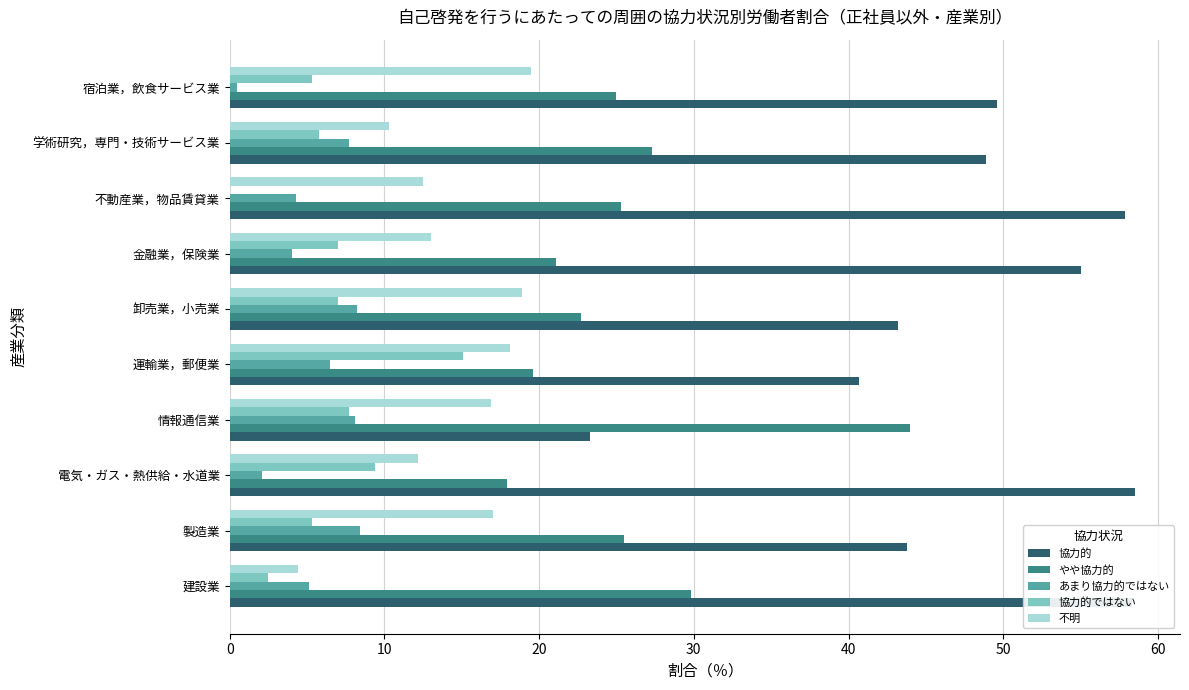

Which series has the largest total across all categories?

協力的